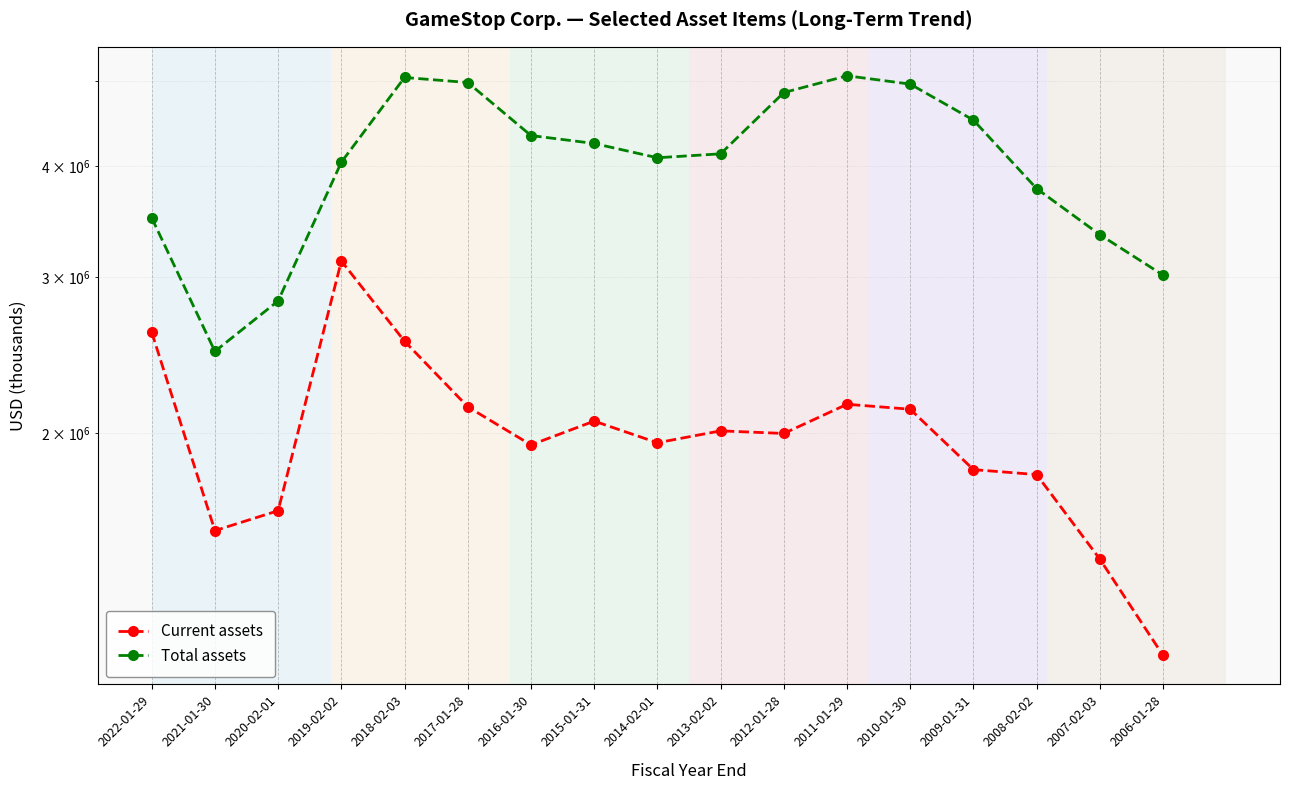

How many values in the Total assets series exceed 4133600?

8